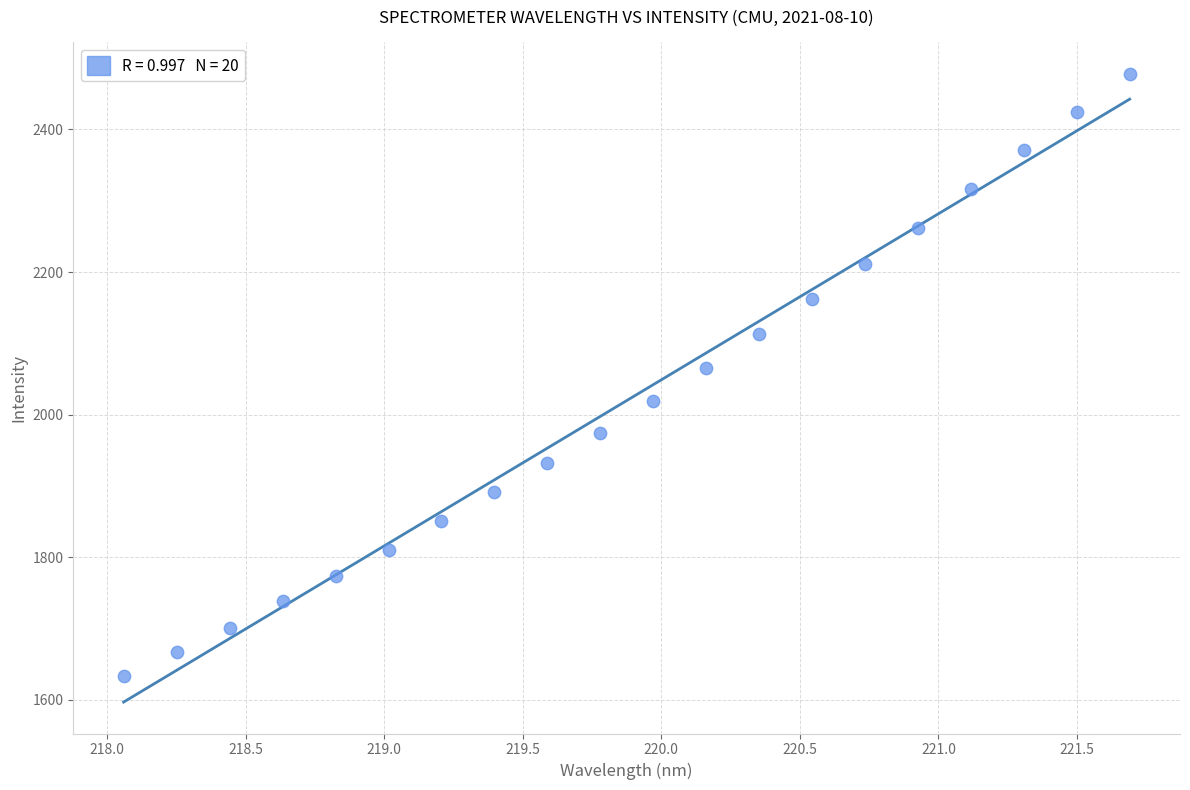

What is the range of X values (max minus min)?

3.6